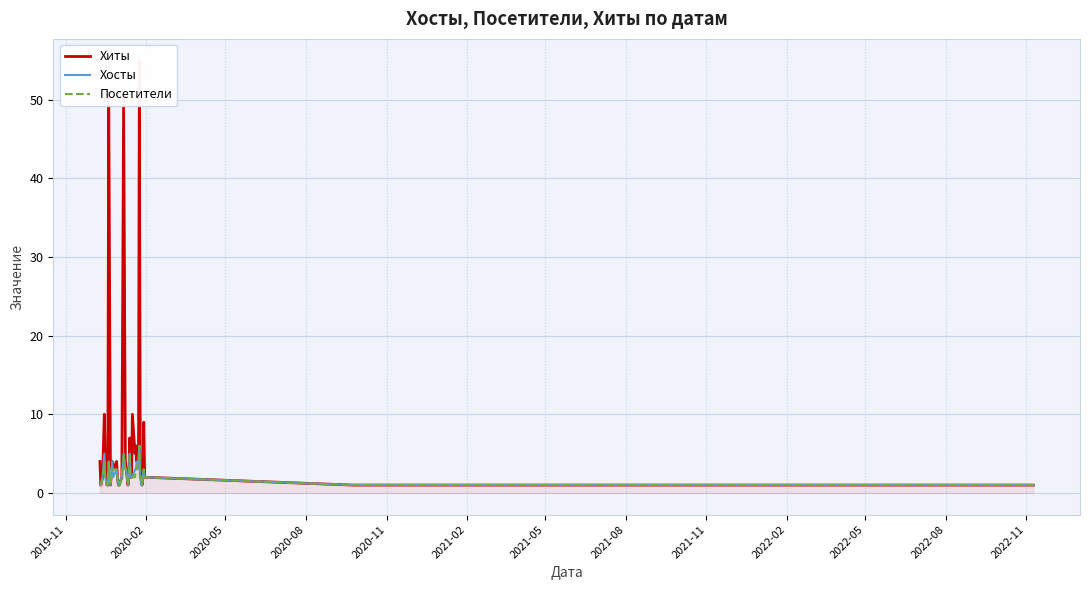

What is the maximum value for Хосты?

6